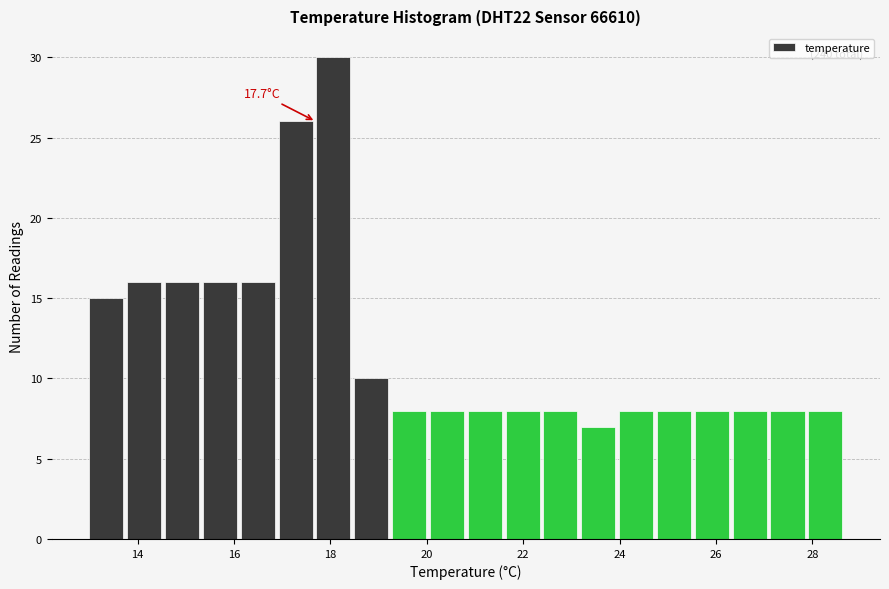

Around what value on the x-axis is the tallest bar? Give the approximate position of its centre, as read against the axis.

18.0